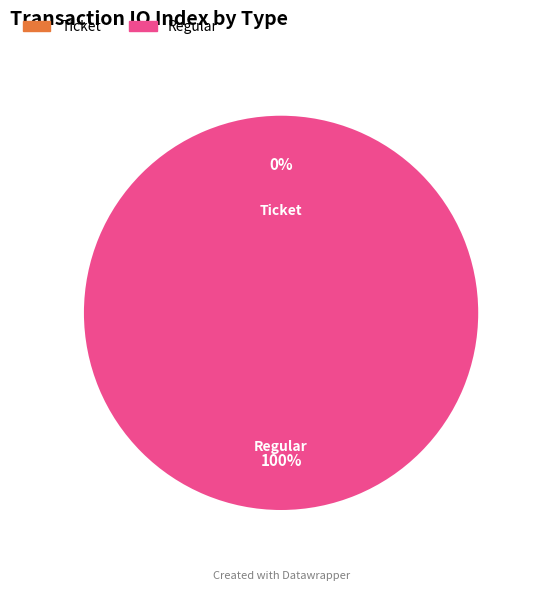

To the nearest percent, what is the difference between the Regular and Ticket slice percentages?

100%